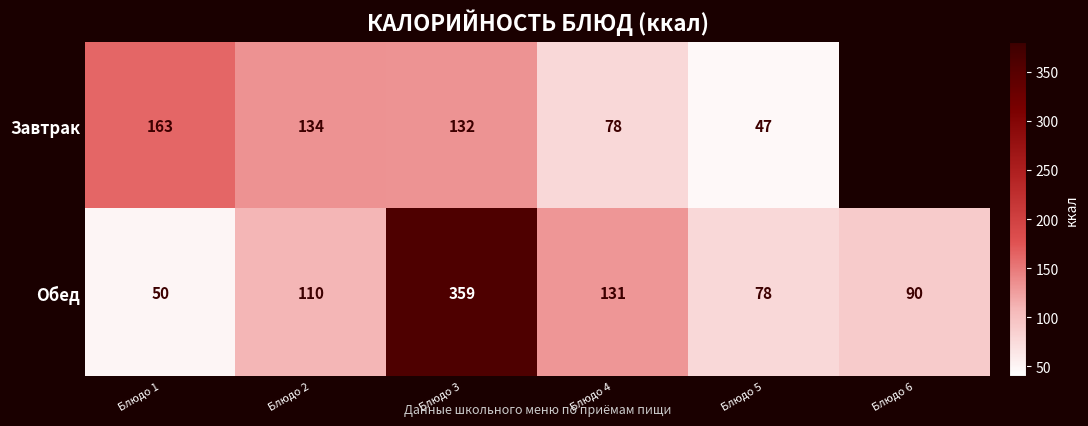

The value of Завтрак at Блюдо 2 is 198.3. True or false?

False